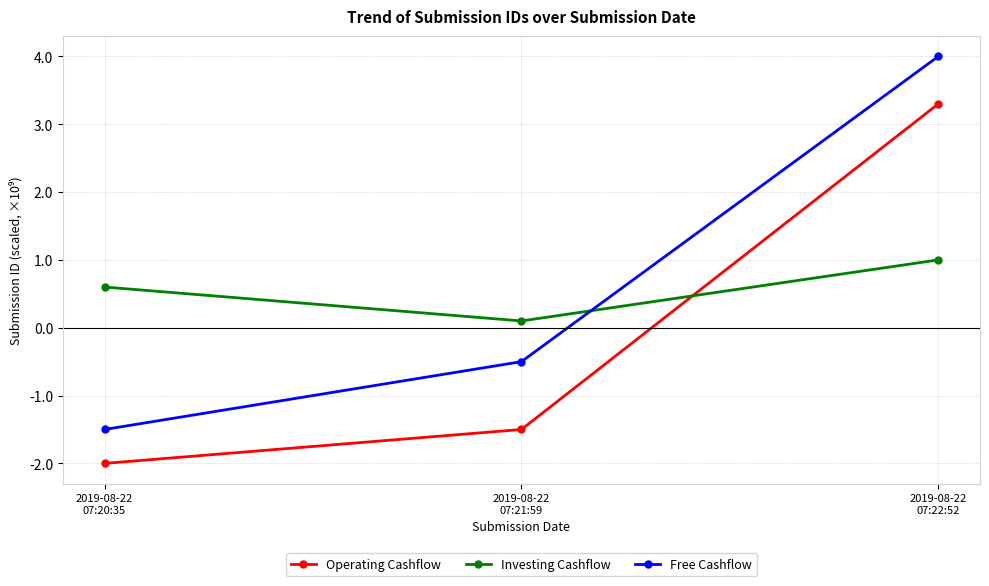

What is the label of the 2nd point from the right?

2019-08-22
07:21:59